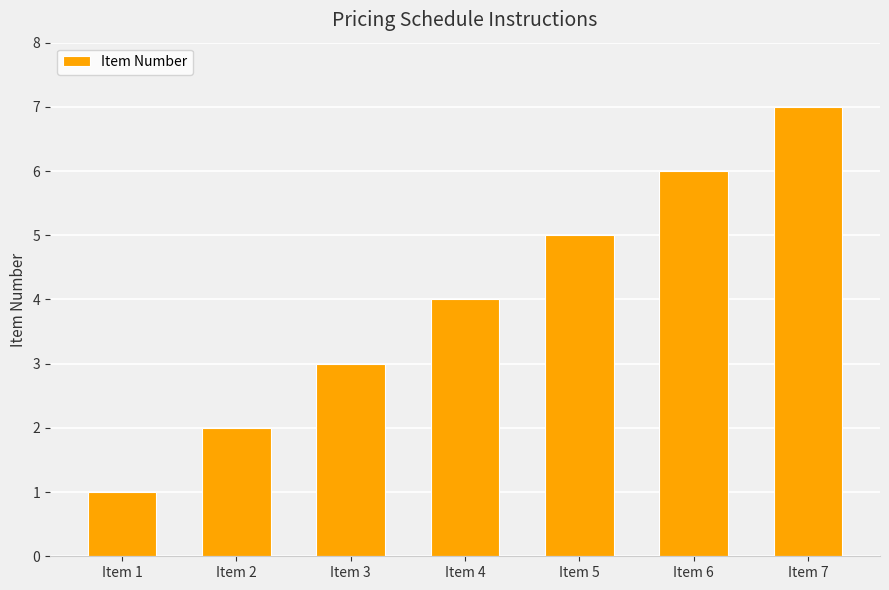

Approximately how many times larger is the value at Item 5 compared to Item 6?

0.8